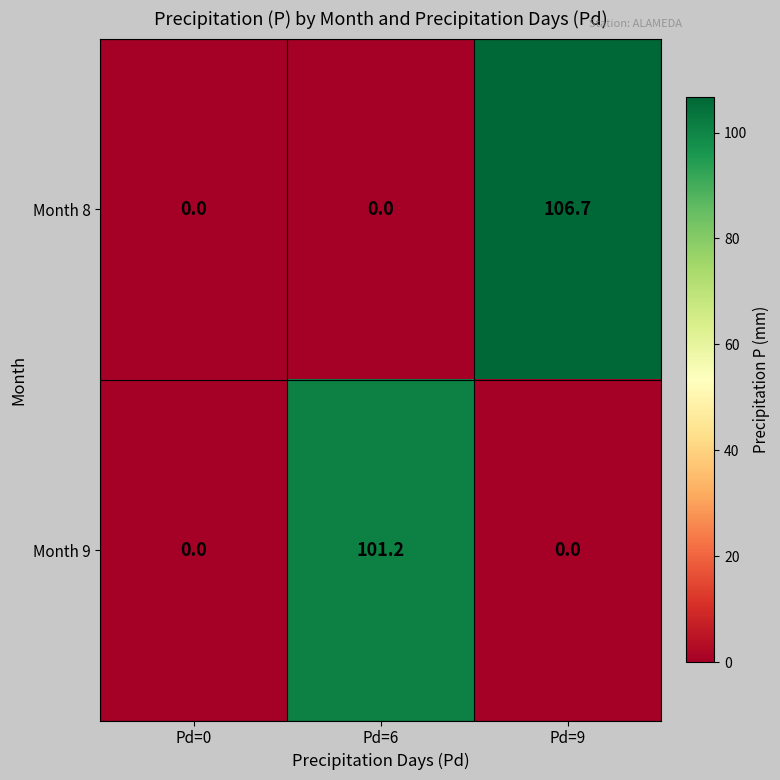

At which category is the sum across all series the highest?

Pd=9